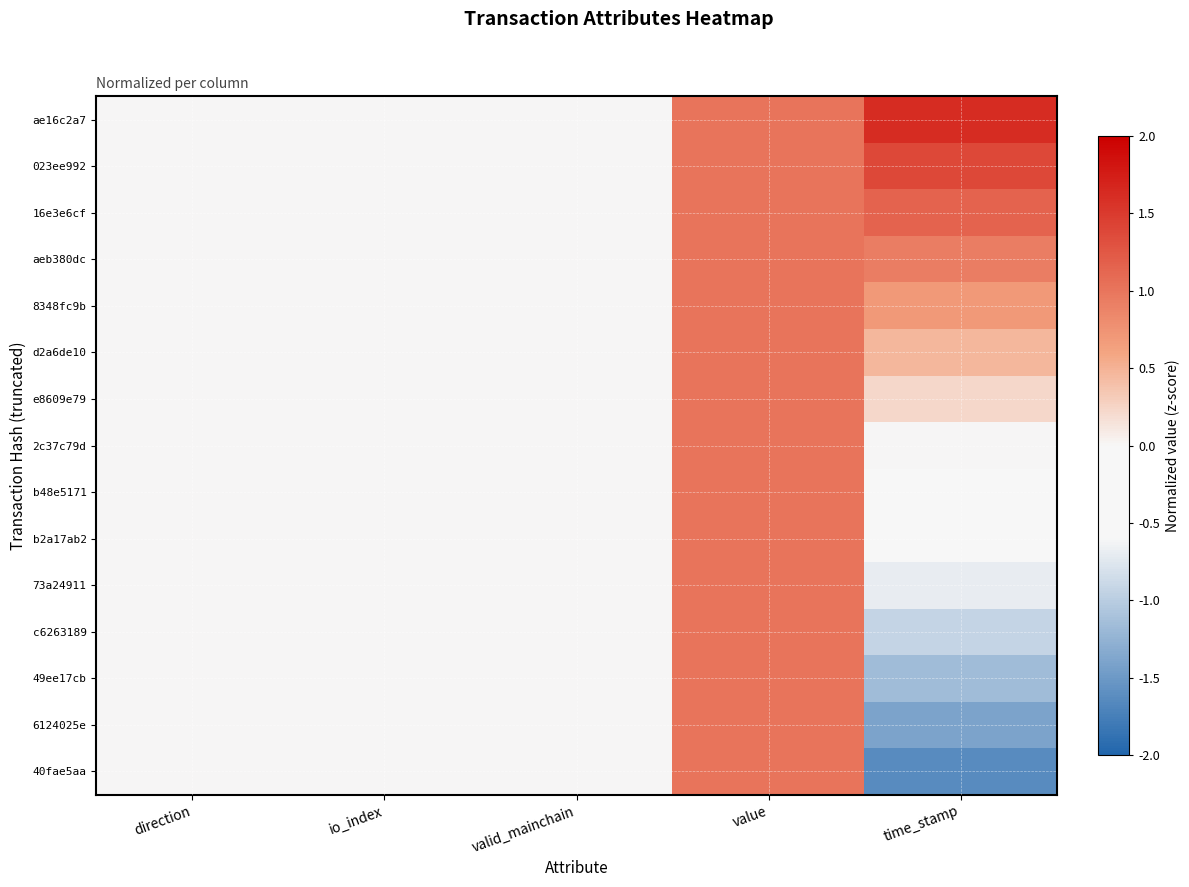

What is the maximum value shown in the chart?

1.6